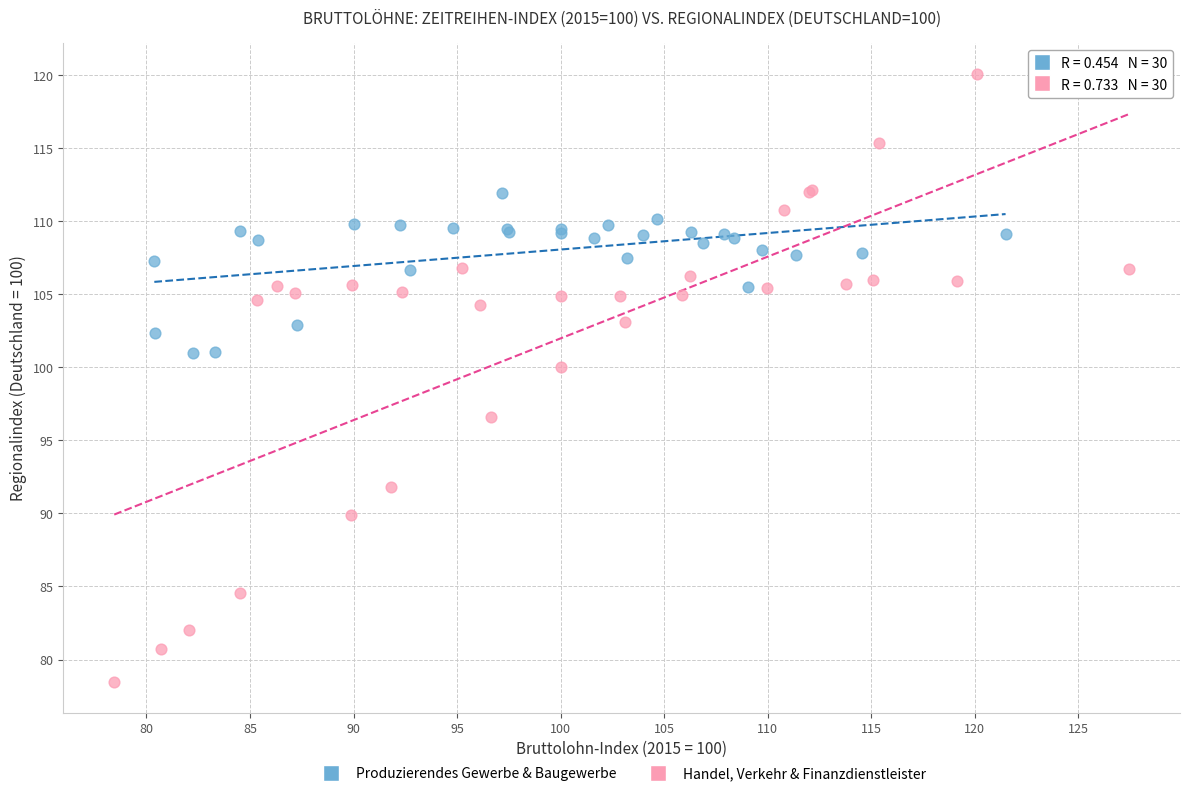

Which series has the widest spread of Y values?

Handel, Verkehr & Finanzdienstleister